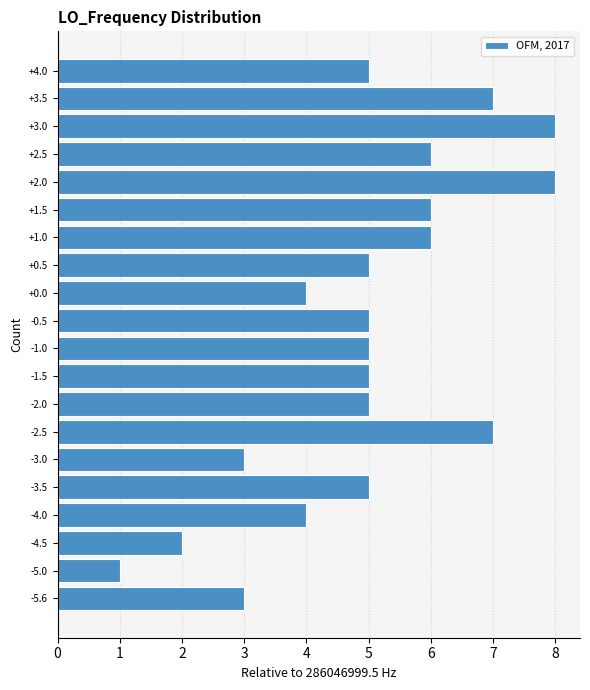

Reading bottom to top, transcribe this chart: for each bar, give the range it covers on the y-axis and its length. Neither the bar edges nor the lengths are printed on the chart, so give them approximately, as read against the axes.

-5.8 to -5.3: 3
-5.3 to -4.8: 1
-4.8 to -4.3: 2
-4.3 to -3.8: 4
-3.8 to -3.3: 5
-3.3 to -2.8: 3
-2.8 to -2.3: 7
-2.3 to -1.8: 5
-1.8 to -1.3: 5
-1.3 to -0.8: 5
-0.8 to -0.2: 5
-0.2 to 0.3: 4
0.3 to 0.8: 5
0.8 to 1.3: 6
1.3 to 1.8: 6
1.8 to 2.3: 8
2.3 to 2.8: 6
2.8 to 3.3: 8
3.3 to 3.8: 7
3.8 to 4.3: 5